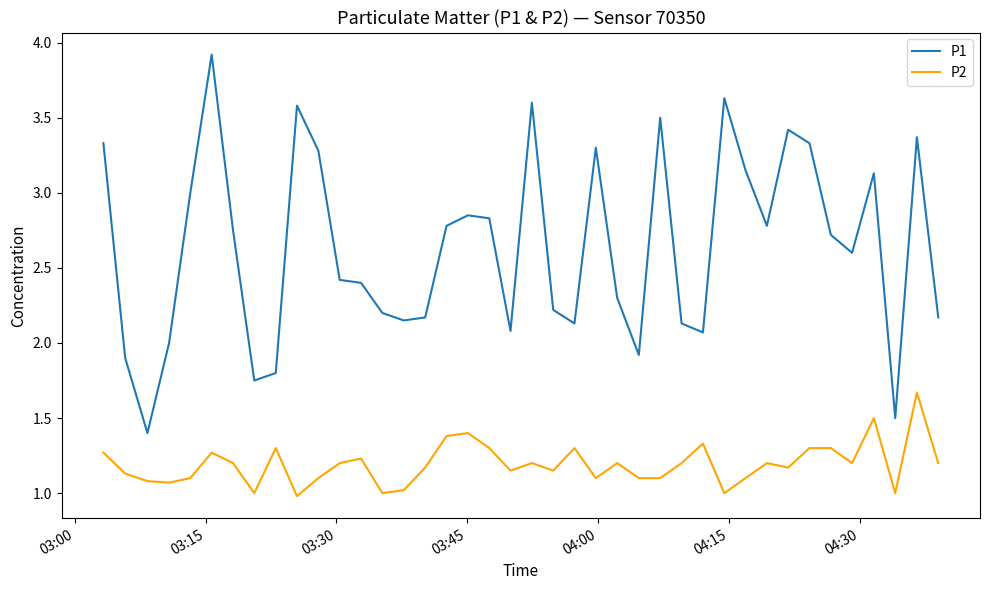

True or false: P1 and P2 intersect in this chart.

False